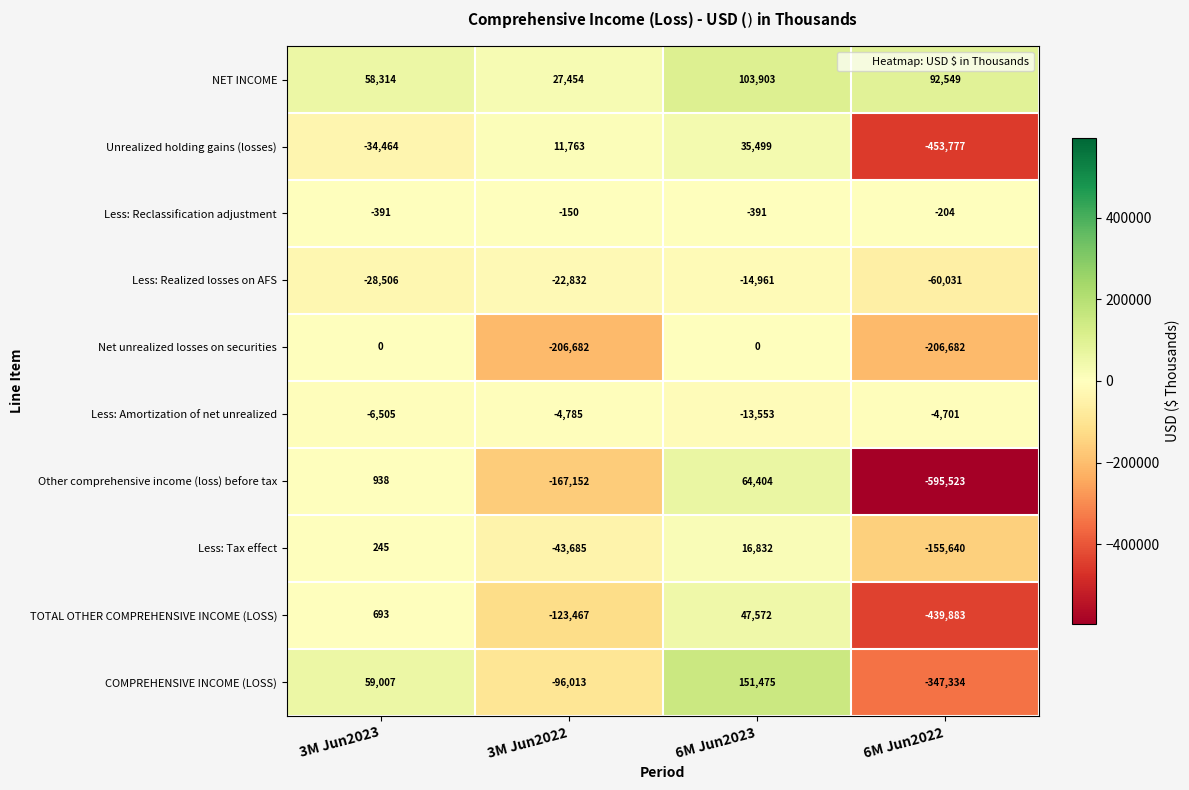

Where is Unrealized holding gains (losses) nearest to the value -209139?

3M Jun2023